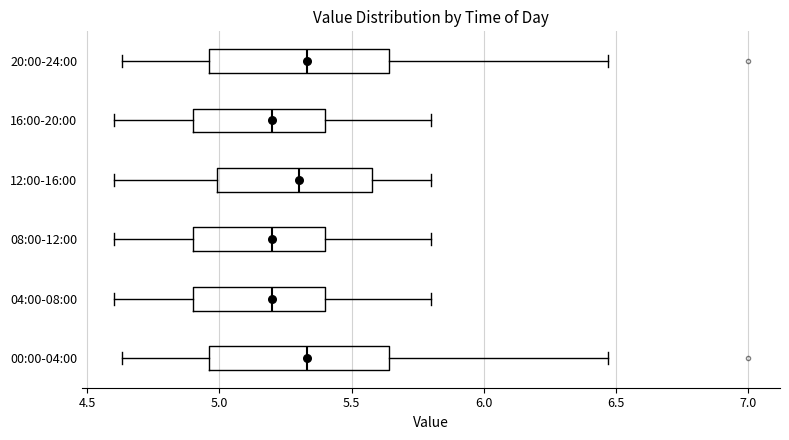

Reading bottom to top, transcribe this box plot: for each box, give where its median line is, the range the box spans, and where its two whiskers end, as read against the x-axis. The values are not printed on the chart, so give them approximately, as read against the axis.

00:00-04:00: median 5.35, box 4.95 to 5.65, whiskers 4.65 to 6.45
04:00-08:00: median 5.20, box 4.90 to 5.40, whiskers 4.60 to 5.80
08:00-12:00: median 5.20, box 4.90 to 5.40, whiskers 4.60 to 5.80
12:00-16:00: median 5.30, box 5.00 to 5.60, whiskers 4.60 to 5.80
16:00-20:00: median 5.20, box 4.90 to 5.40, whiskers 4.60 to 5.80
20:00-24:00: median 5.35, box 4.95 to 5.65, whiskers 4.65 to 6.45